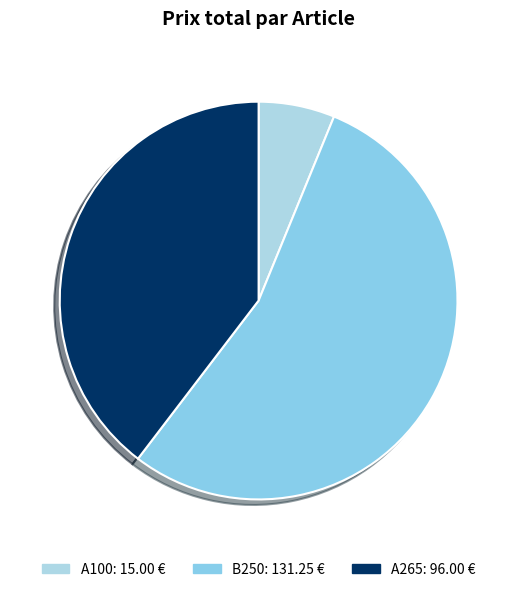

Is it true that A100 is 1% of the pie?

False